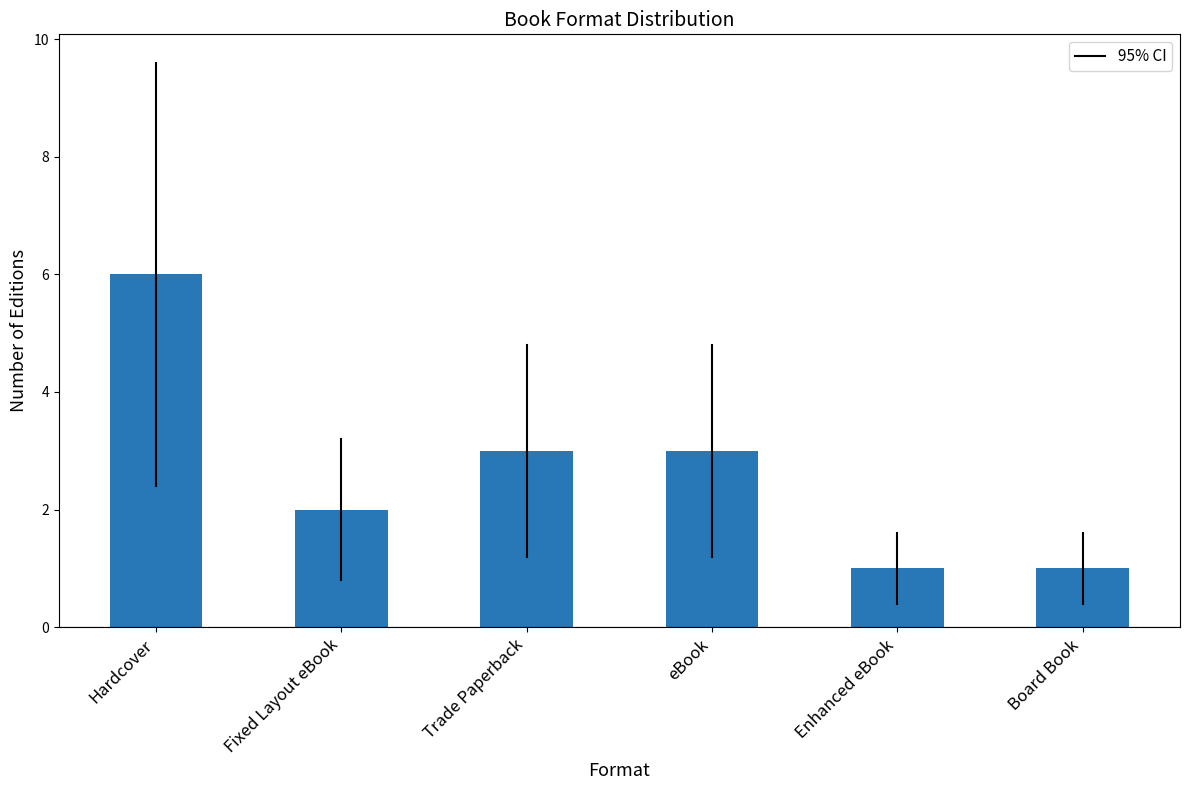

Reading left to right, extract all data points from this chart.

6	2	3	3	1	1